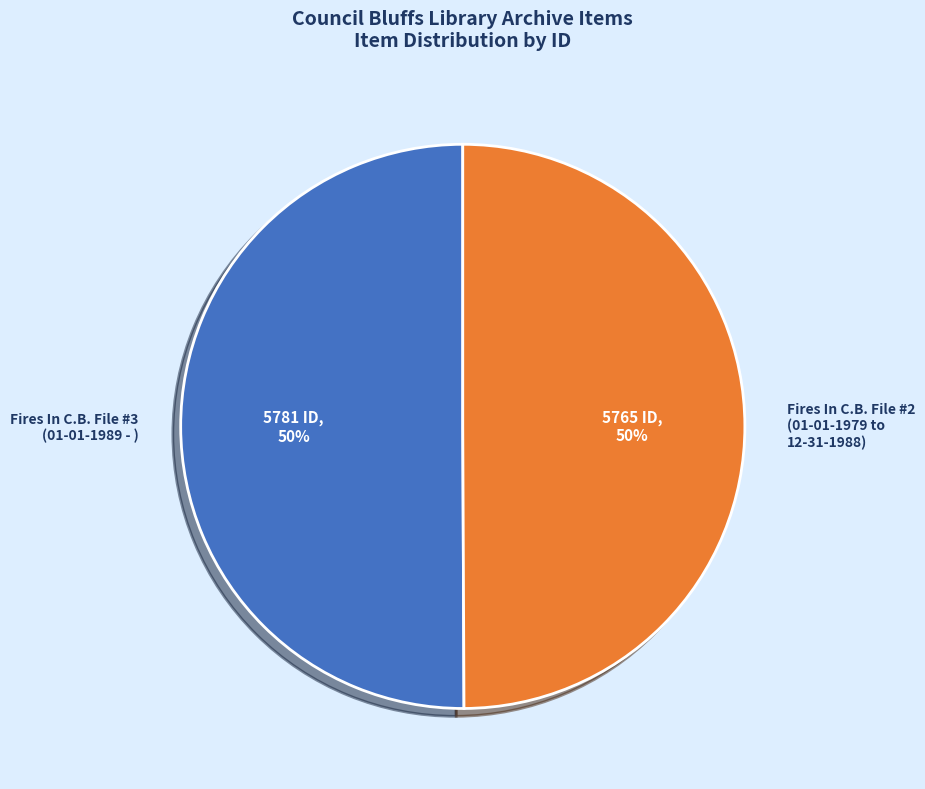

Approximately how many times larger is the value at Fires In C.B. File #3 (01-01-1989 - ) compared to Fires In C.B. File #2 (01-01-1979 to 12-31-1988)?

1.0